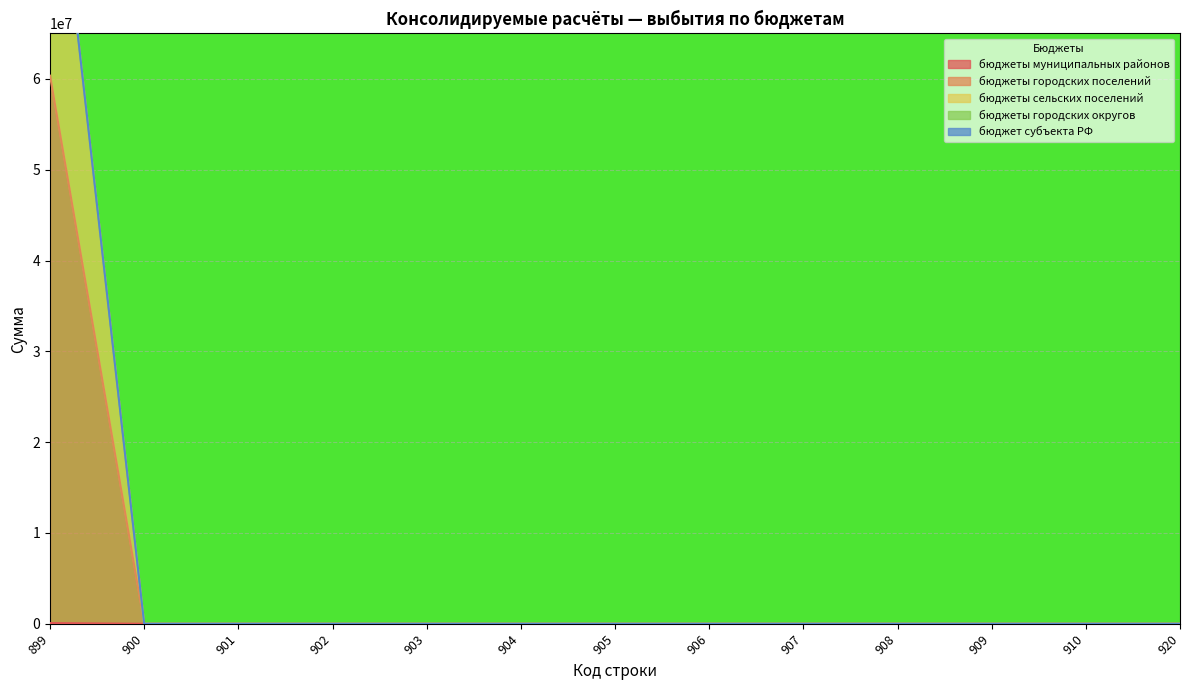

Which series has the widest spread of values?

бюджеты сельских поселений